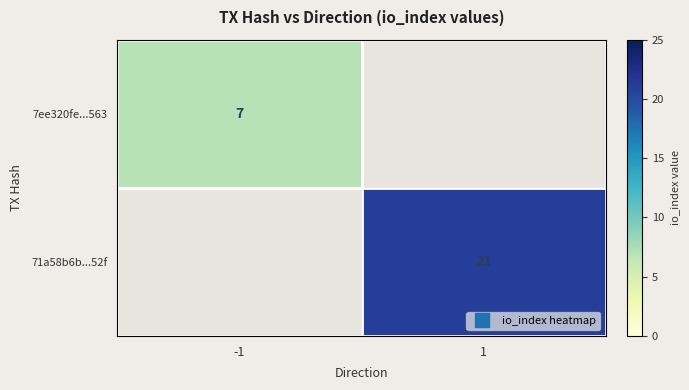

Is the value of 7ee320fe...563 at 1 greater than the value of 71a58b6b...52f at -1?

No